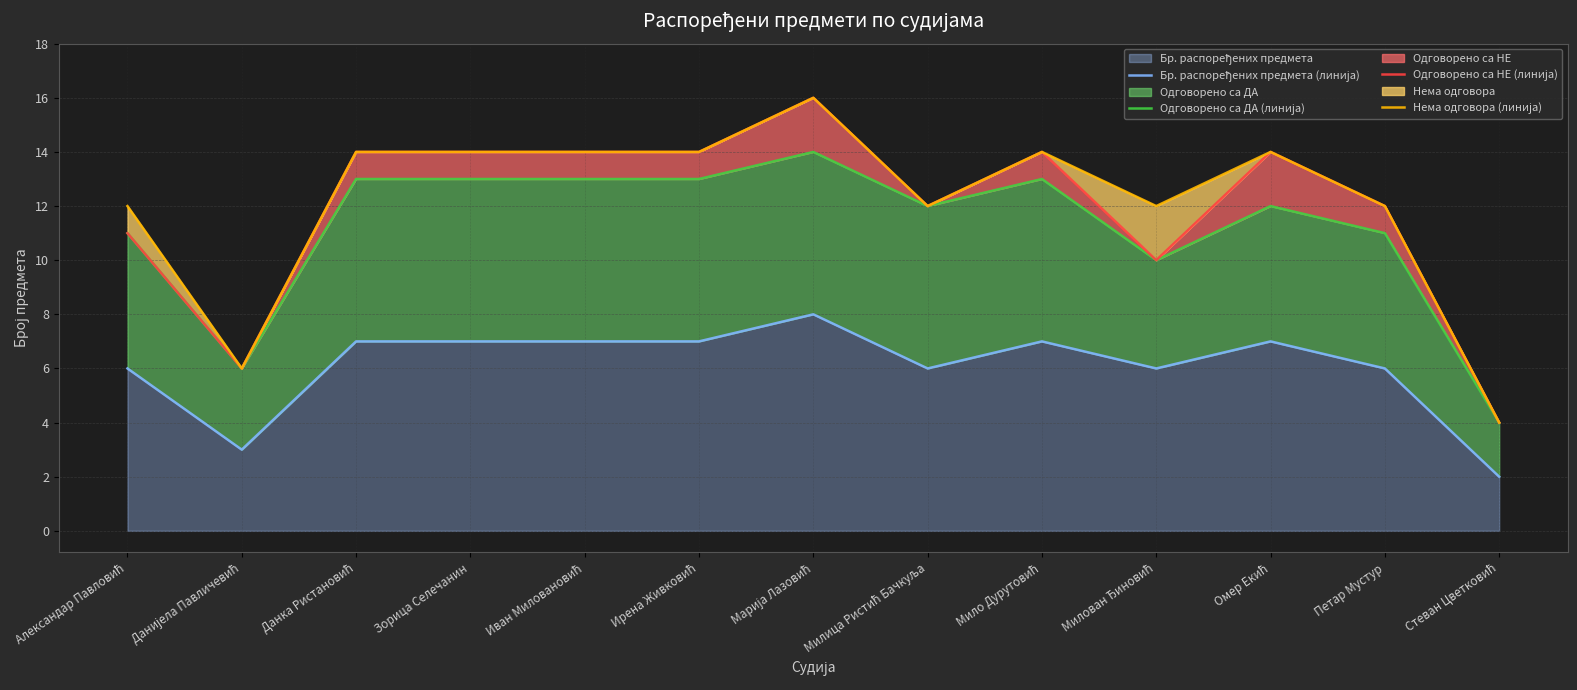

What is the maximum value shown in the chart?

16